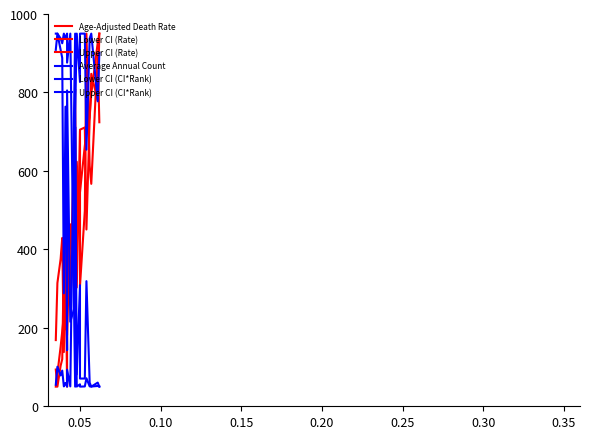

True or false: Average Annual Count has more than 1 points higher than both neighbors.

True